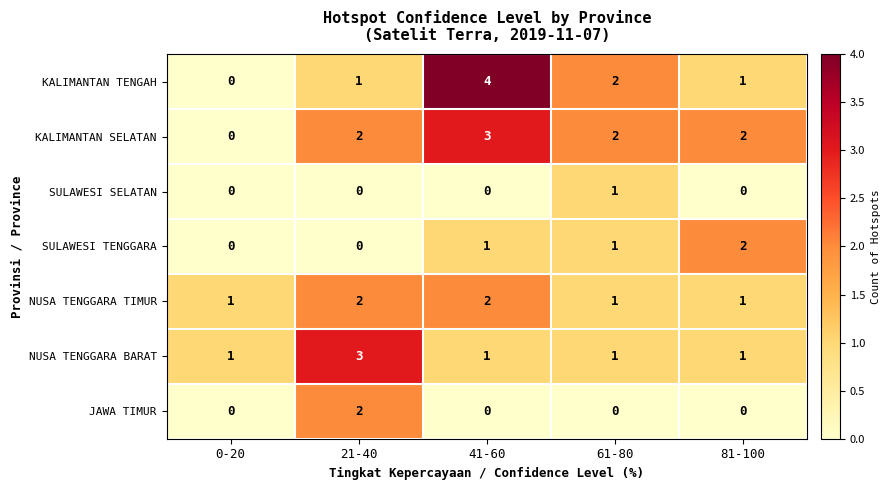

Which series has the largest total across all categories?

KALIMANTAN SELATAN